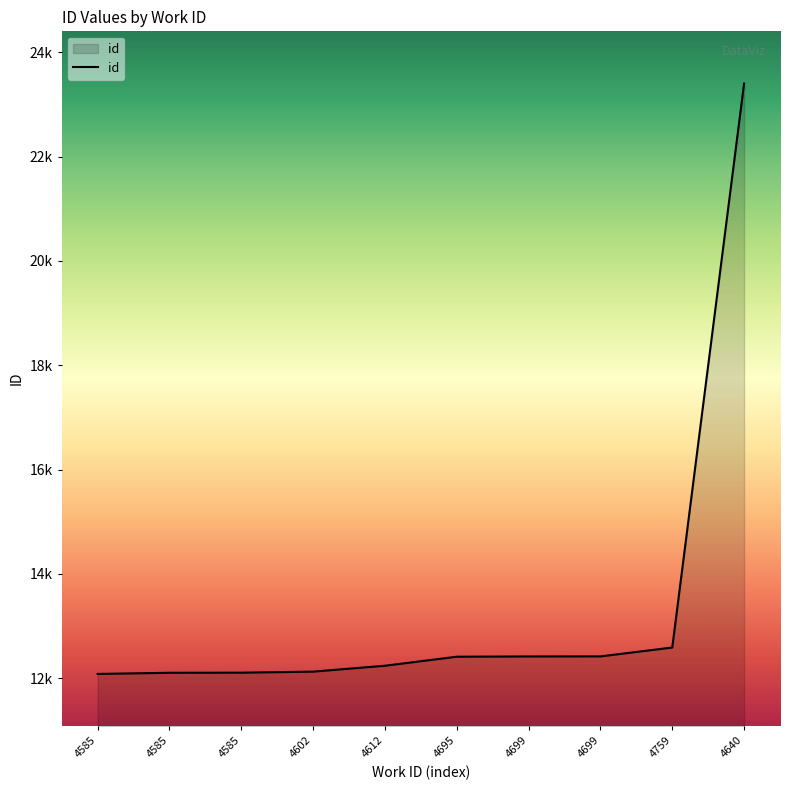

At which category does the chart reach its peak across all series?

4640